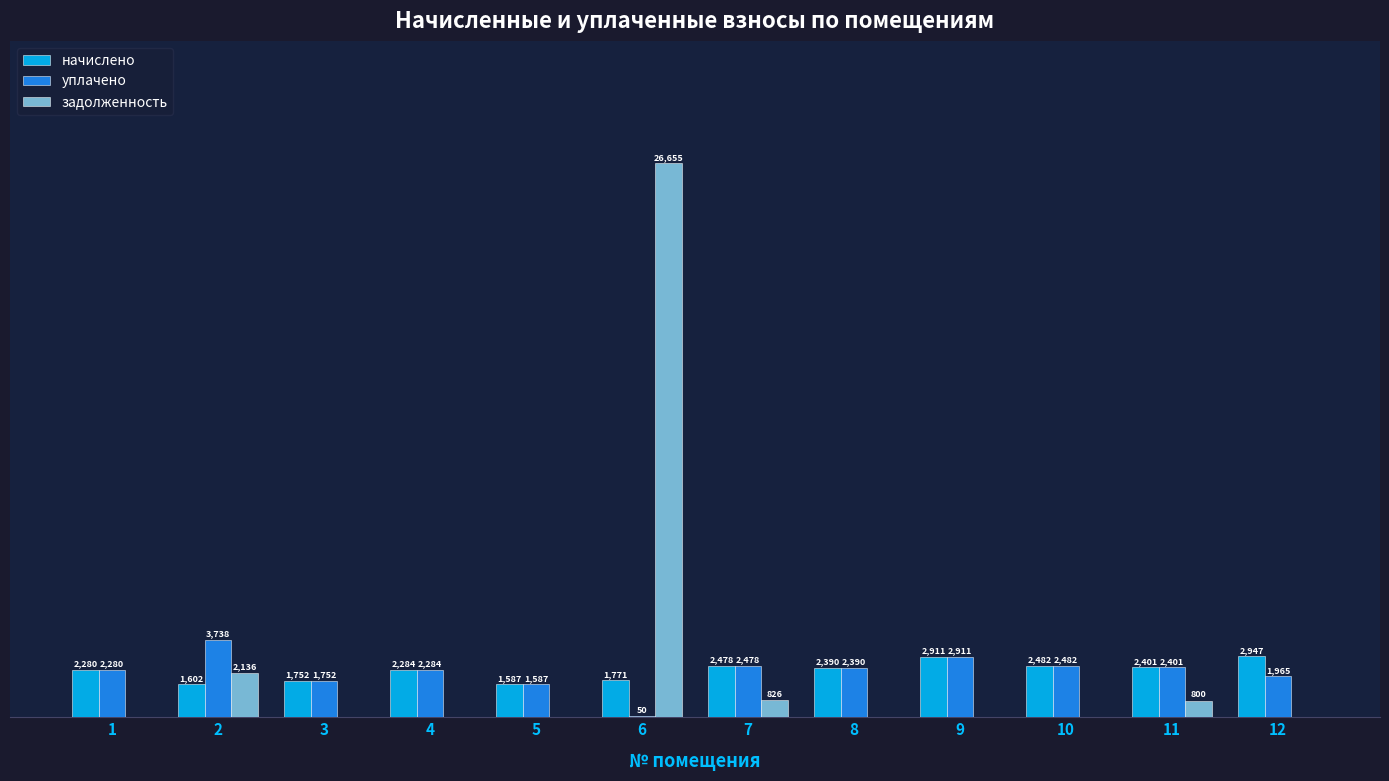

Is the value of уплачено at 7 greater than the value of начислено at 6?

Yes